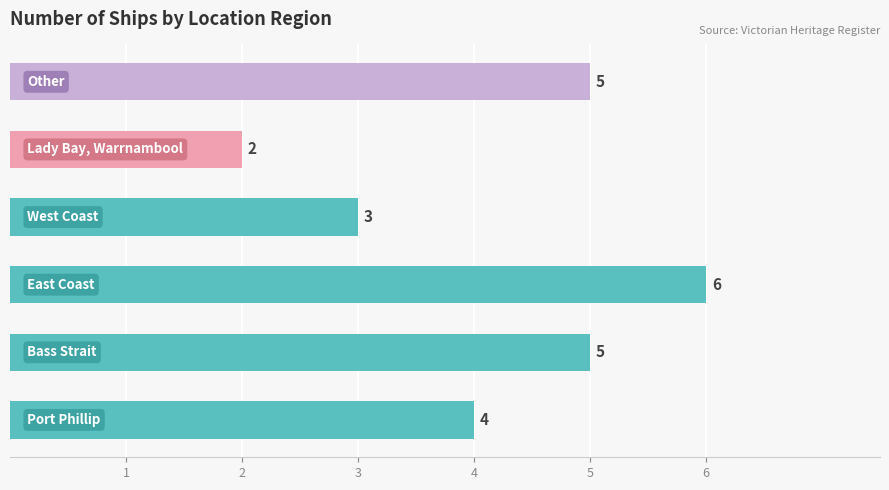

How many data points are less than 5?

3